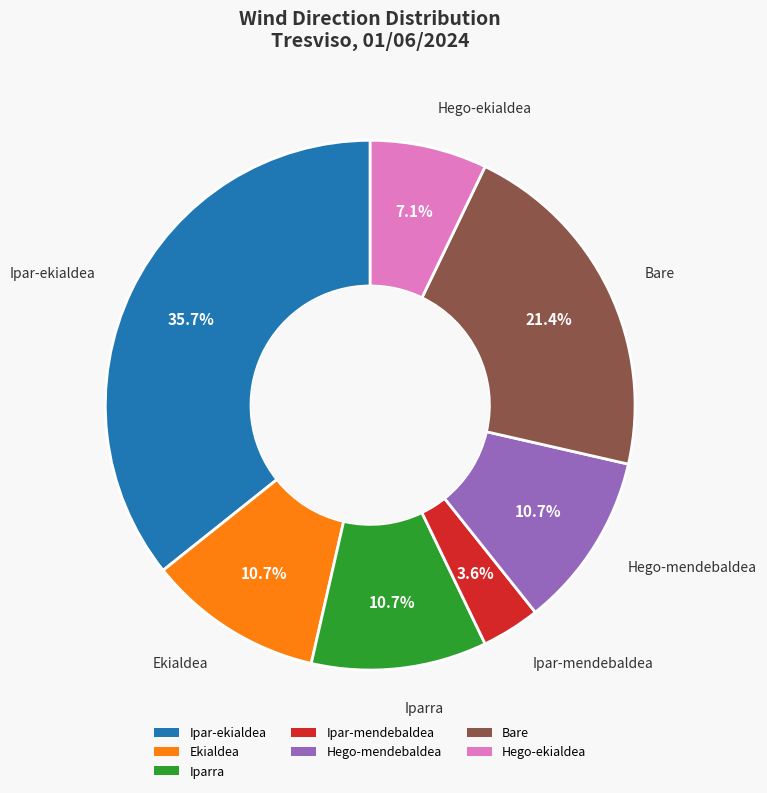

The Bare slice represents 29% of the pie. True or false?

False